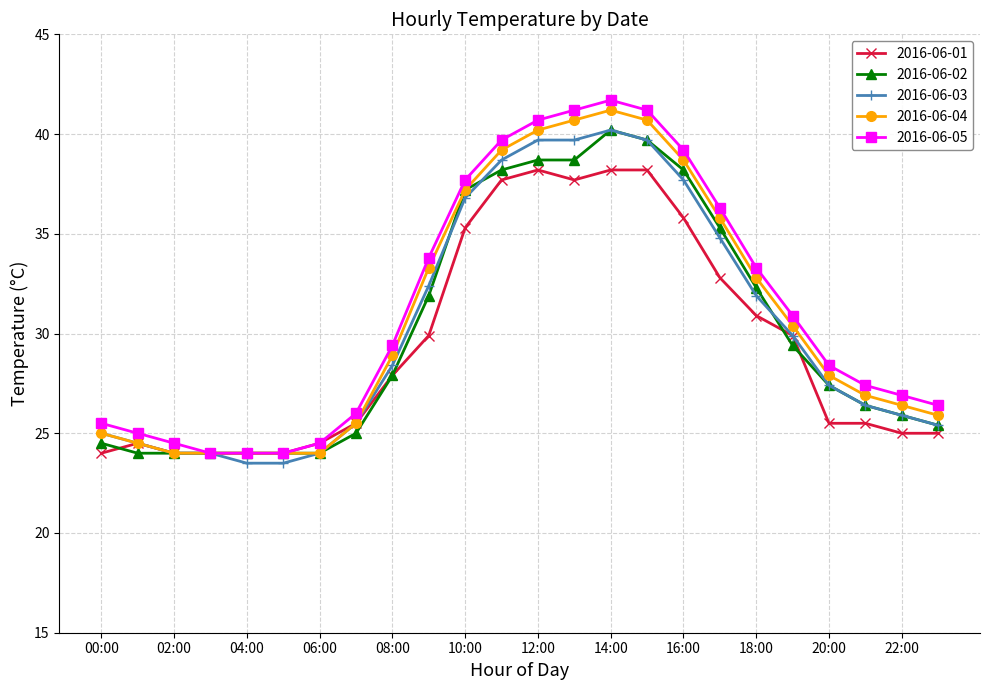

What is the value of the 2016-06-02 point at the 20th from the left?

29.4